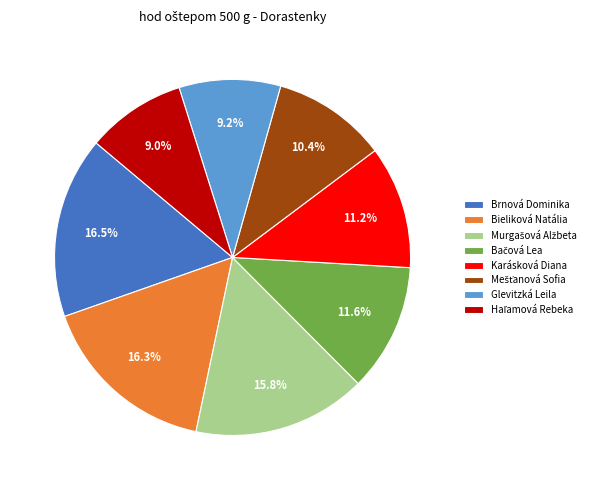

Count the number of slices in the pie.

8